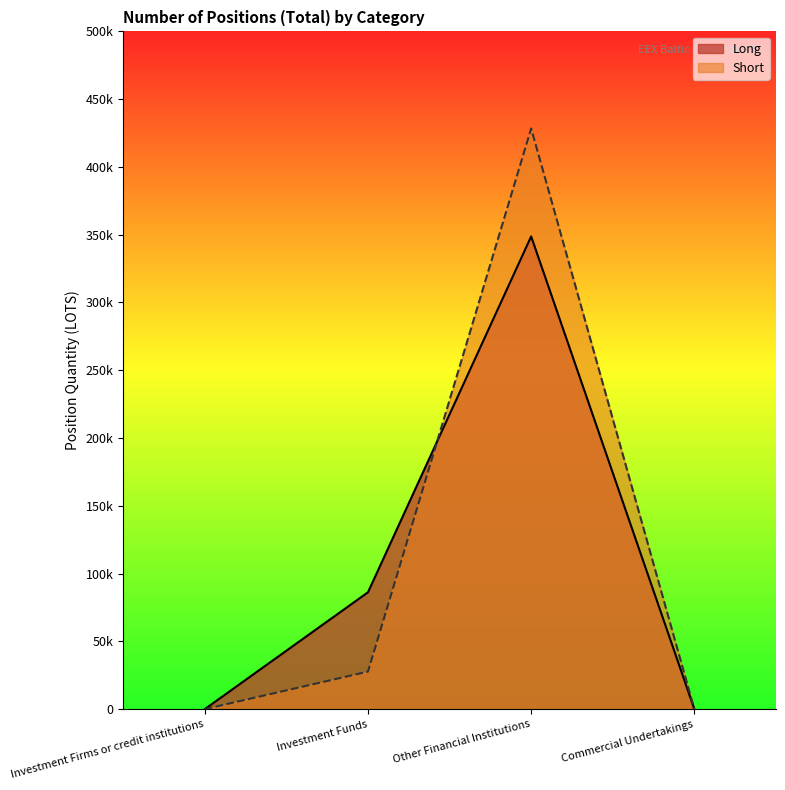

What position from the left is Investment Funds?

2